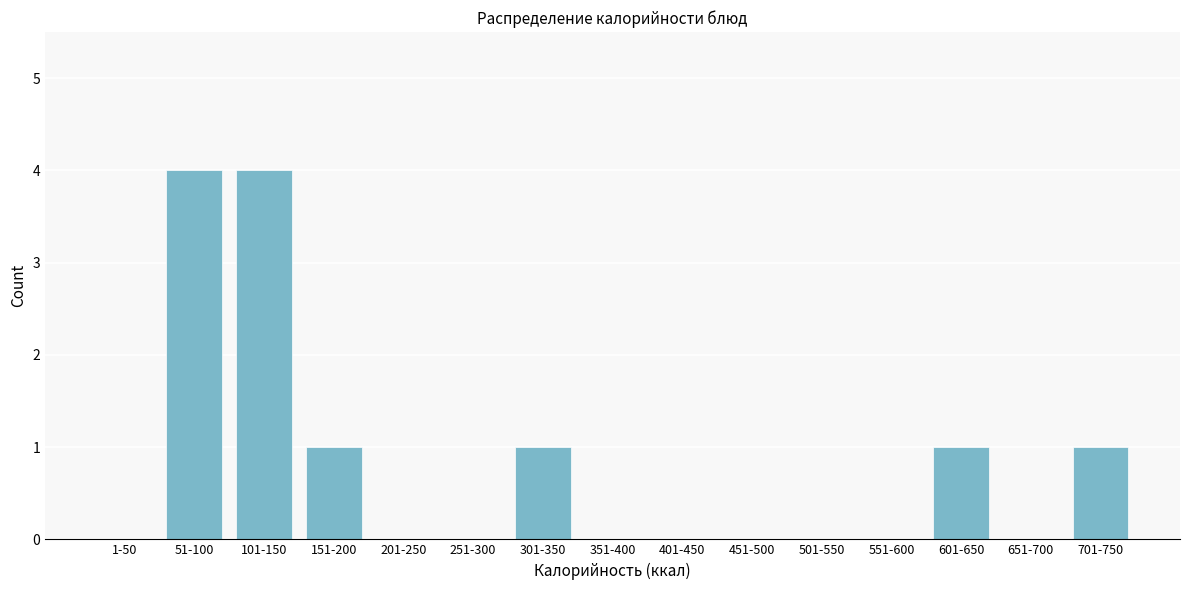

Reading left to right, transcribe all the data shown in this chart.

1-50=0	51-100=4	101-150=4	151-200=1	201-250=0	251-300=0	301-350=1	351-400=0	401-450=0	451-500=0	501-550=0	551-600=0	601-650=1	651-700=0	701-750=1